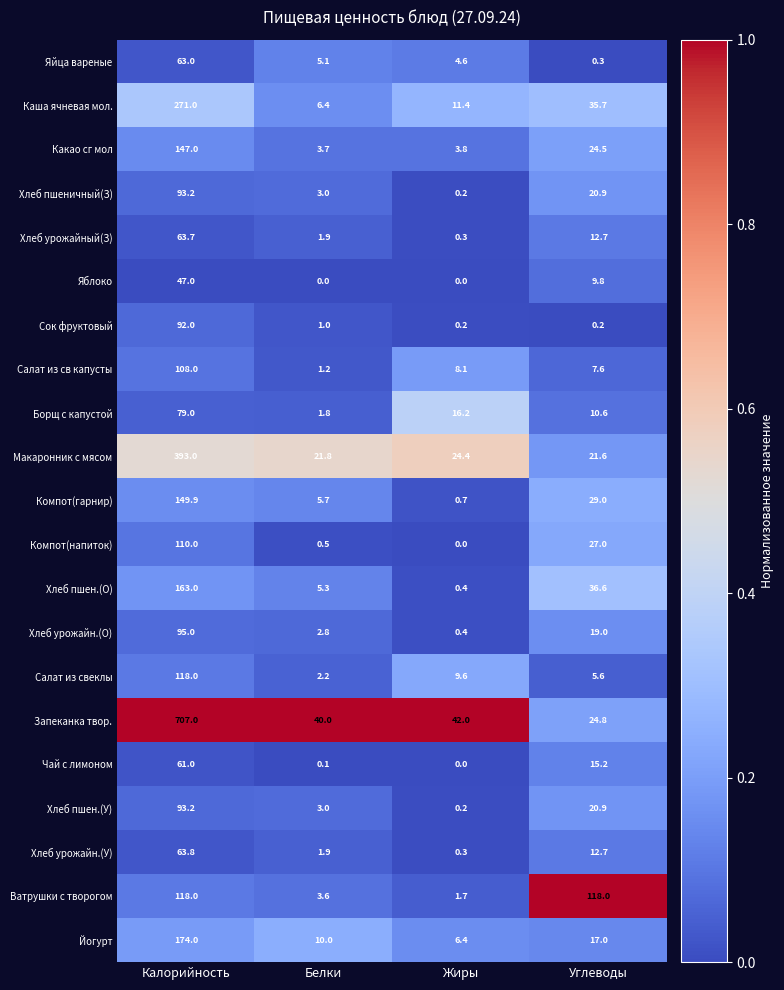

Which series changed the most between Белки and Углеводы?

Ватрушки с творогом